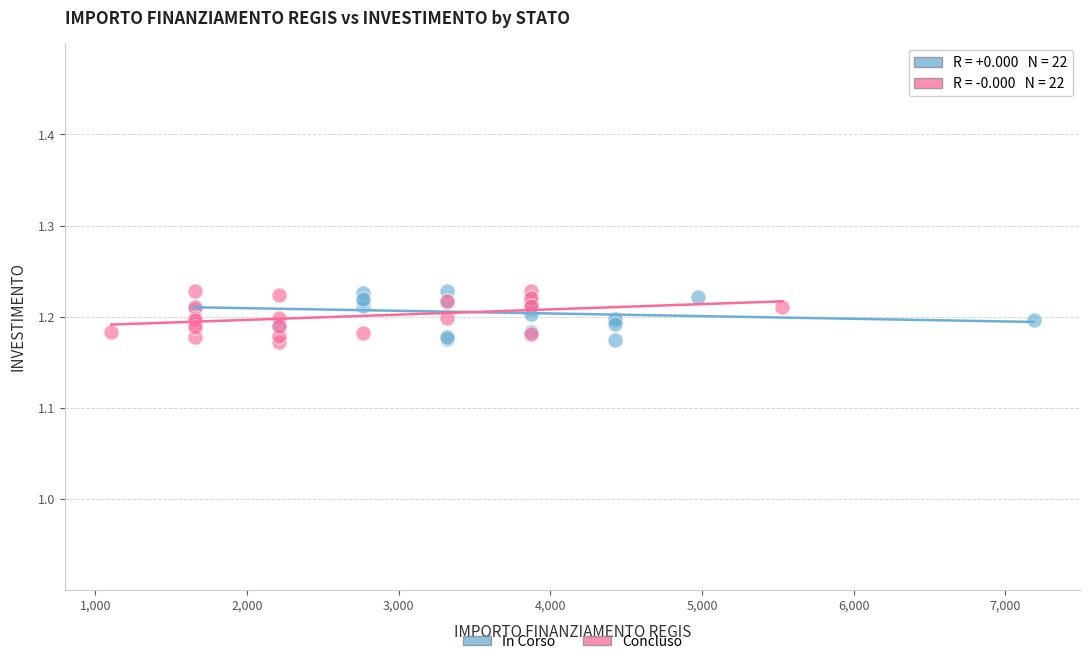

What are all the series names shown in the legend?

In Corso, Concluso